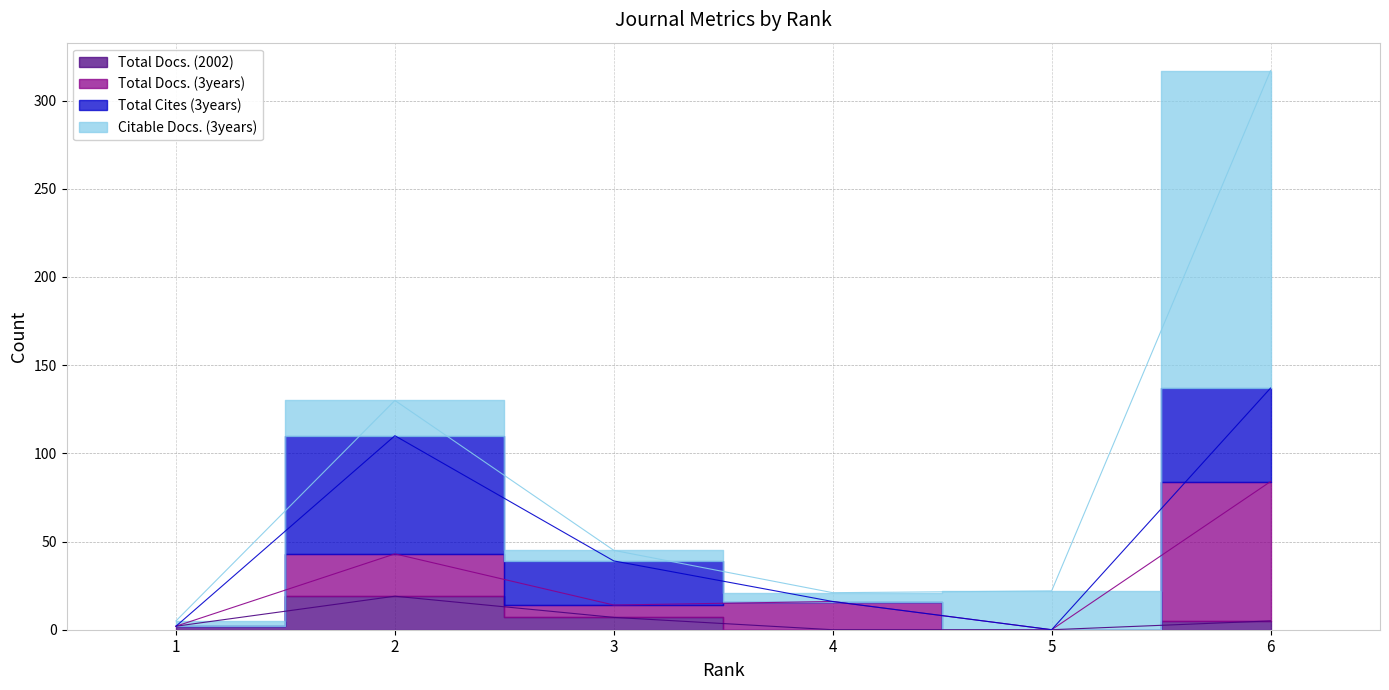

How many Total Docs. (2002) values are between 0 and 7?

5